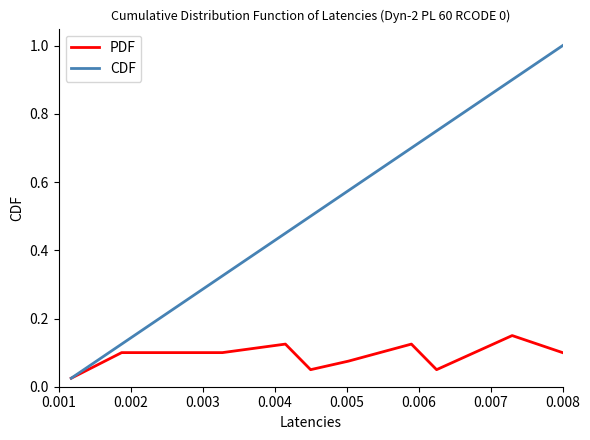

Which series has the largest range (max minus min)?

CDF